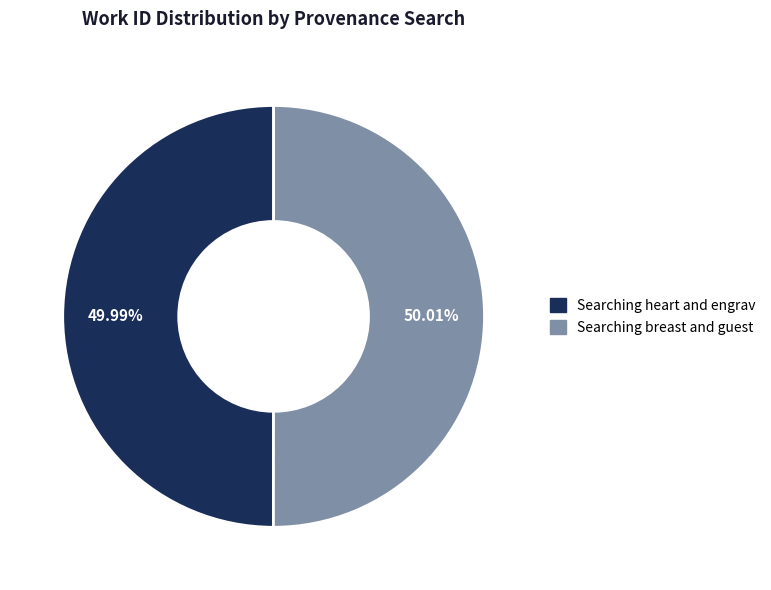

Do Searching heart and engrav and Searching breast and guest together represent more than half of the pie?

Yes